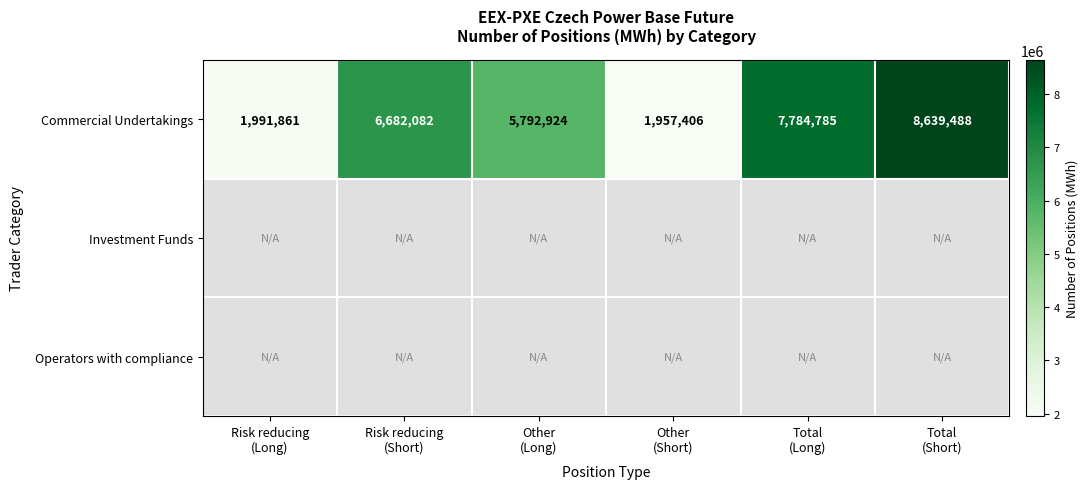

The Commercial Undertakings series shows 5792924.0 at Other (Long). True or false?

True